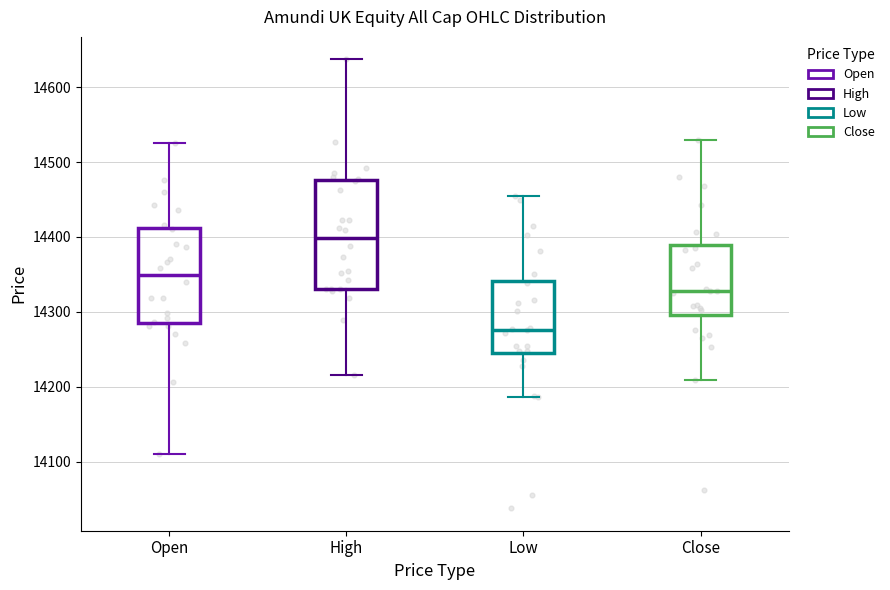

Reading left to right, transcribe this box plot: for each box, give where its median line is, the range the box spans, and where its two whiskers end, as read against the y-axis. The values are not printed on the chart, so give them approximately, as read against the axis.

Open: median 14350, box 14290 to 14410, whiskers 14110 to 14530
High: median 14400, box 14330 to 14480, whiskers 14220 to 14640
Low: median 14280, box 14250 to 14340, whiskers 14190 to 14450
Close: median 14330, box 14300 to 14390, whiskers 14210 to 14530